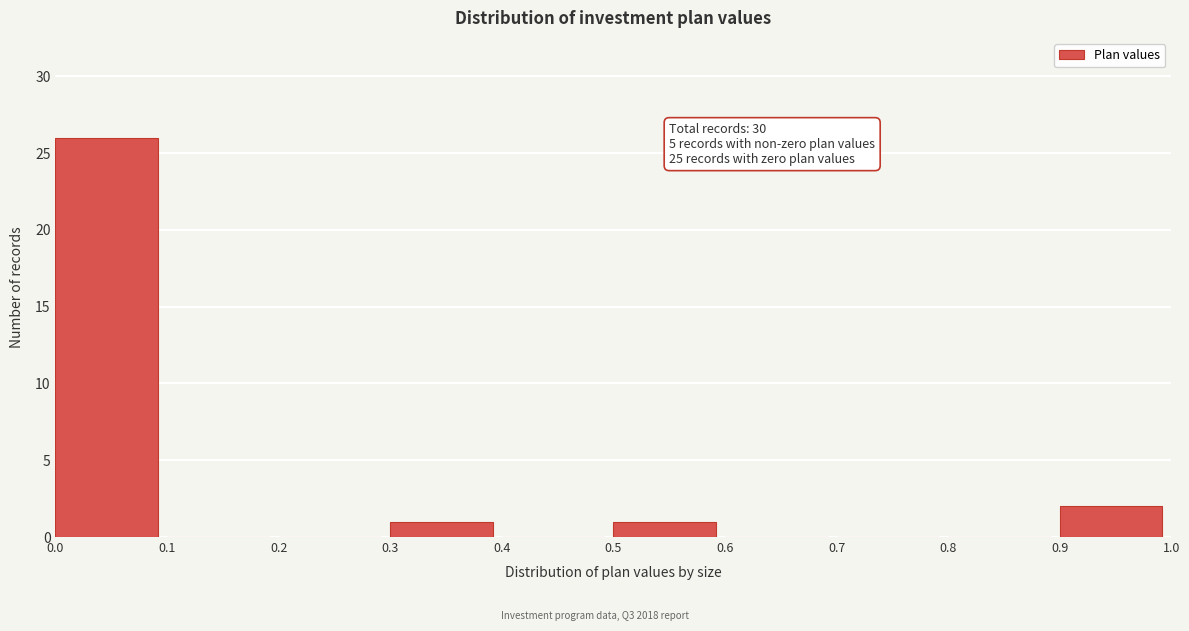

Over which range of the x-axis is the bar tallest?

0.0 to 0.1